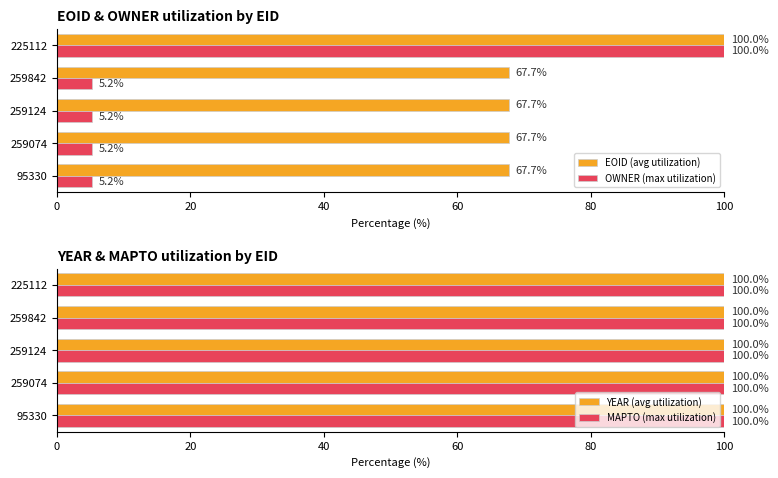

Which category has the highest value in the EOID (avg utilization) series?

225112